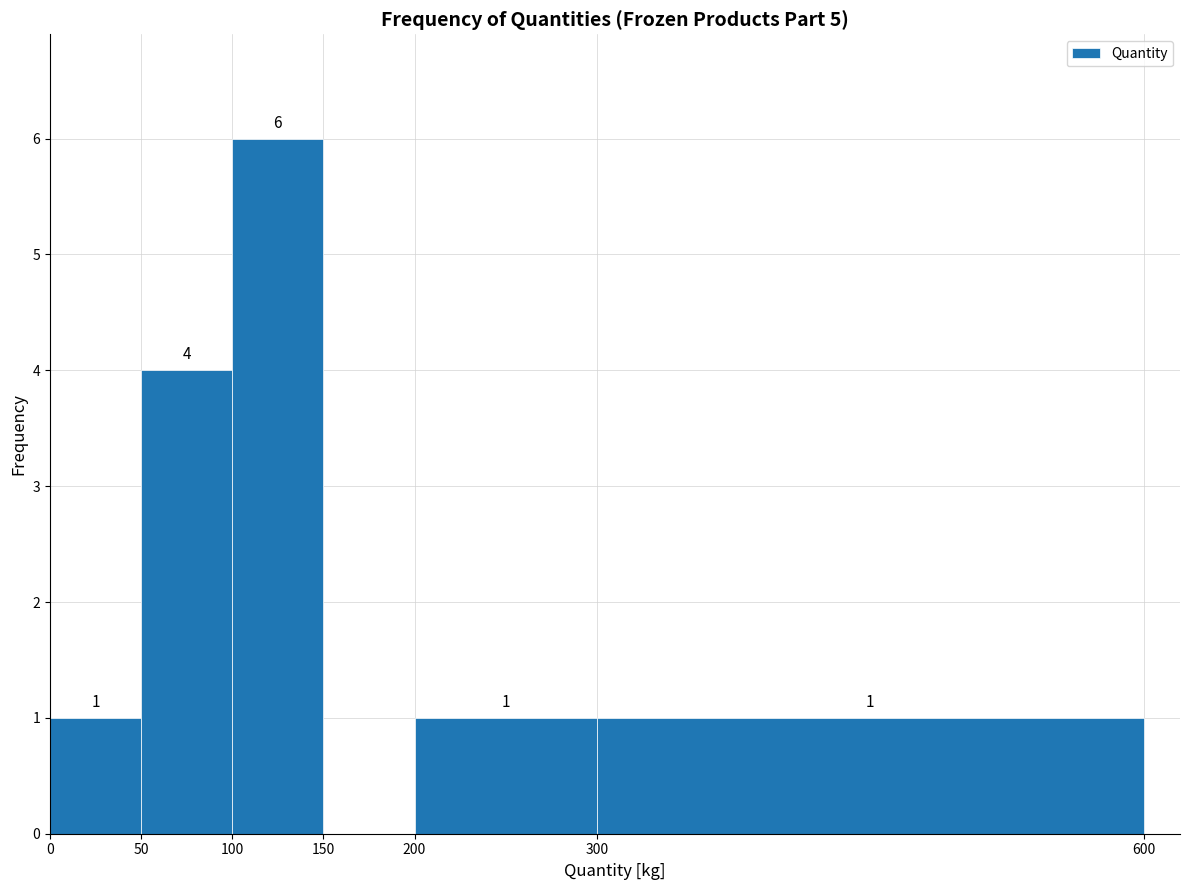

Which range on the x-axis has the tallest bar?

100 to 150